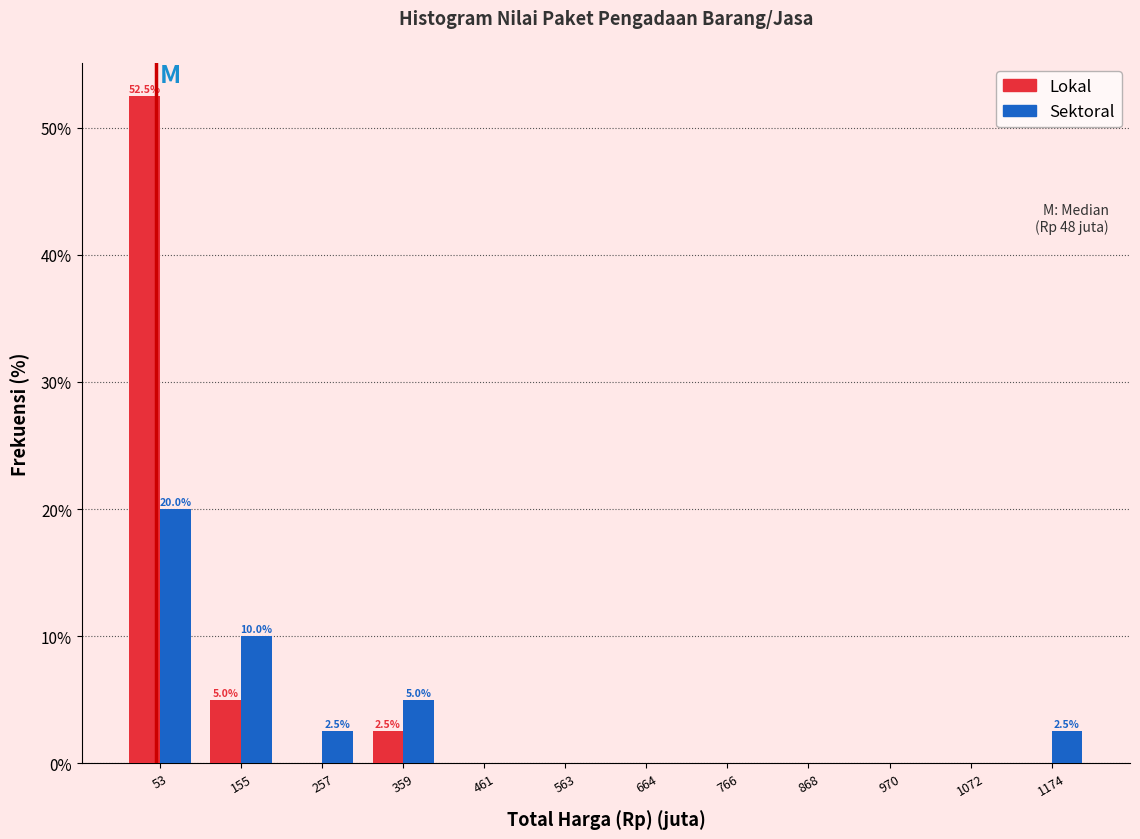

In the Sektoral series, which range on the x-axis has the tallest bar?

0 to 100